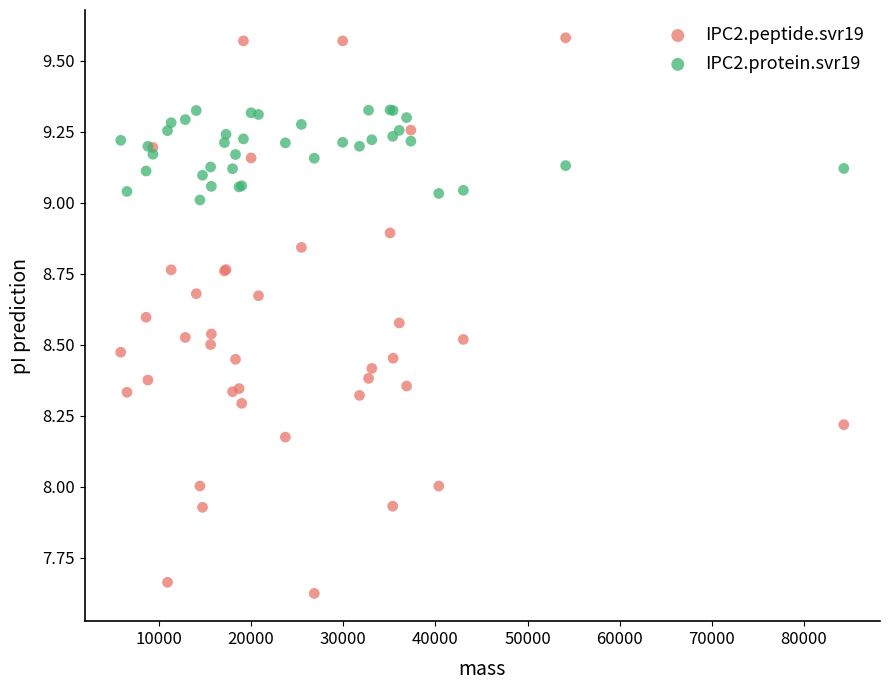

Which series reaches the minimum Y coordinate?

IPC2.peptide.svr19